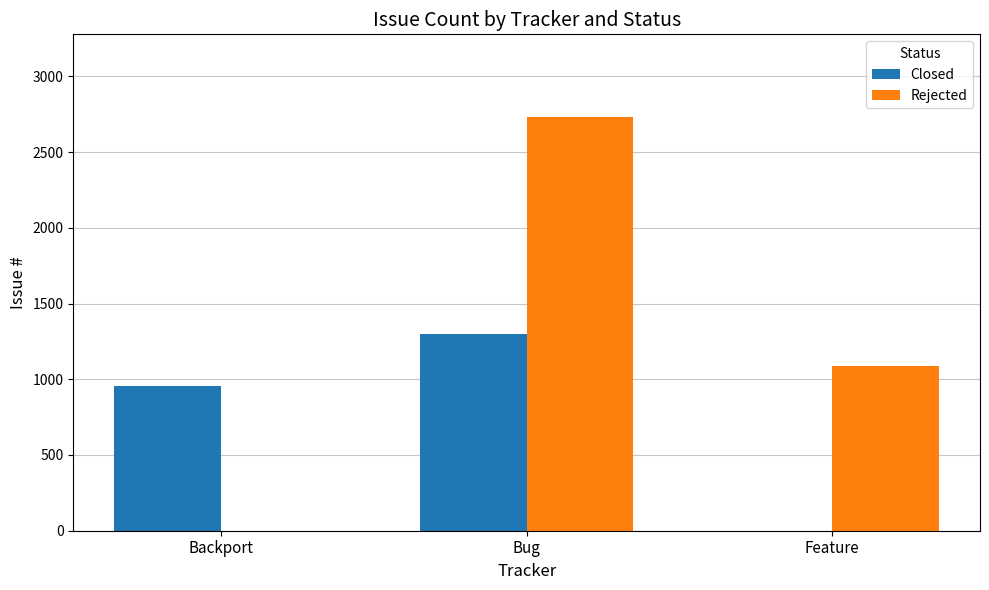

What are all the series names shown in the legend?

Closed, Rejected